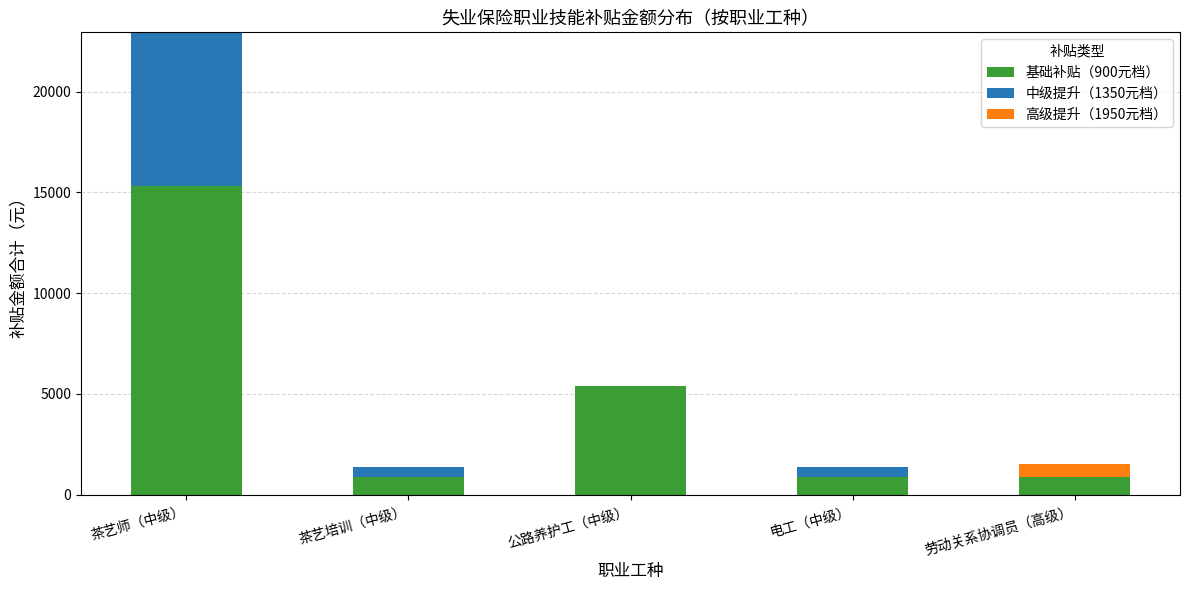

The value of 基础补贴（900元档） at 公路养护工（中级） is 3374. True or false?

False